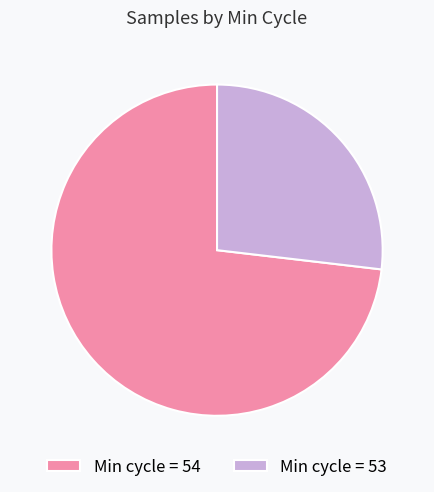

Count the number of slices in the pie.

2